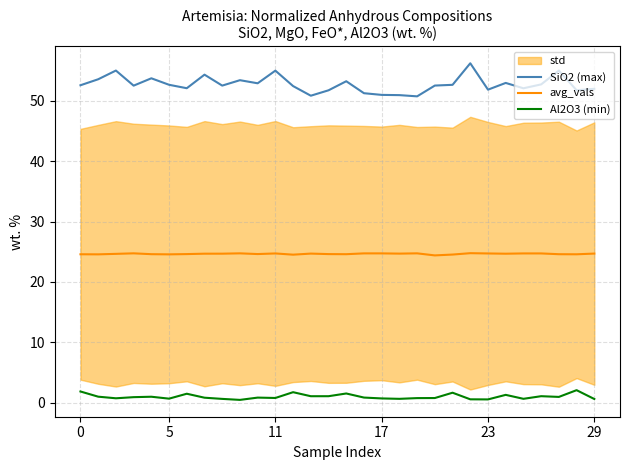

Which series changed the most between 19 and 21?

SiO2 (max)